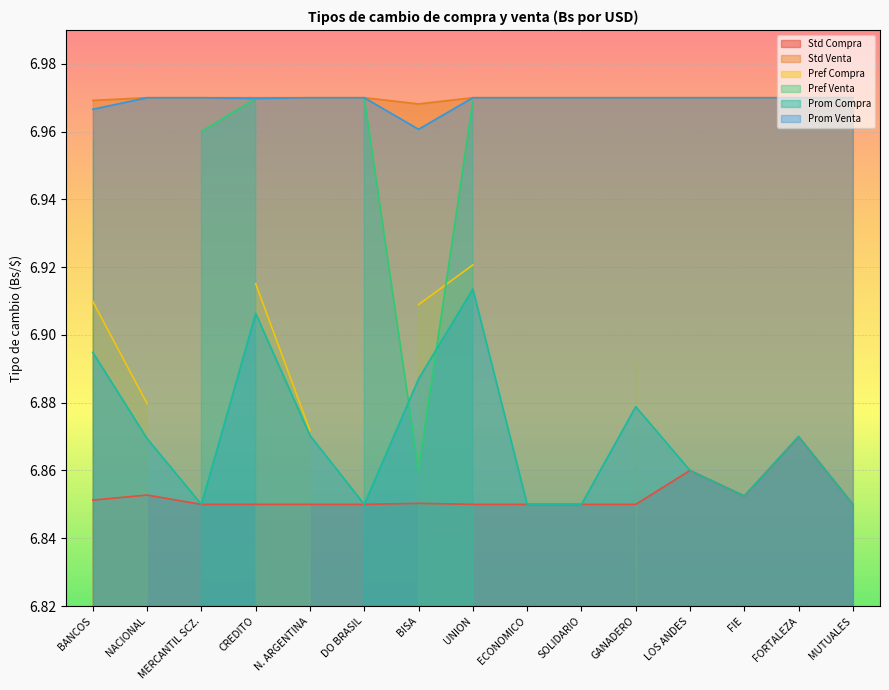

True or false: Prom Venta has a value of 2.7 at DO BRASIL.

False